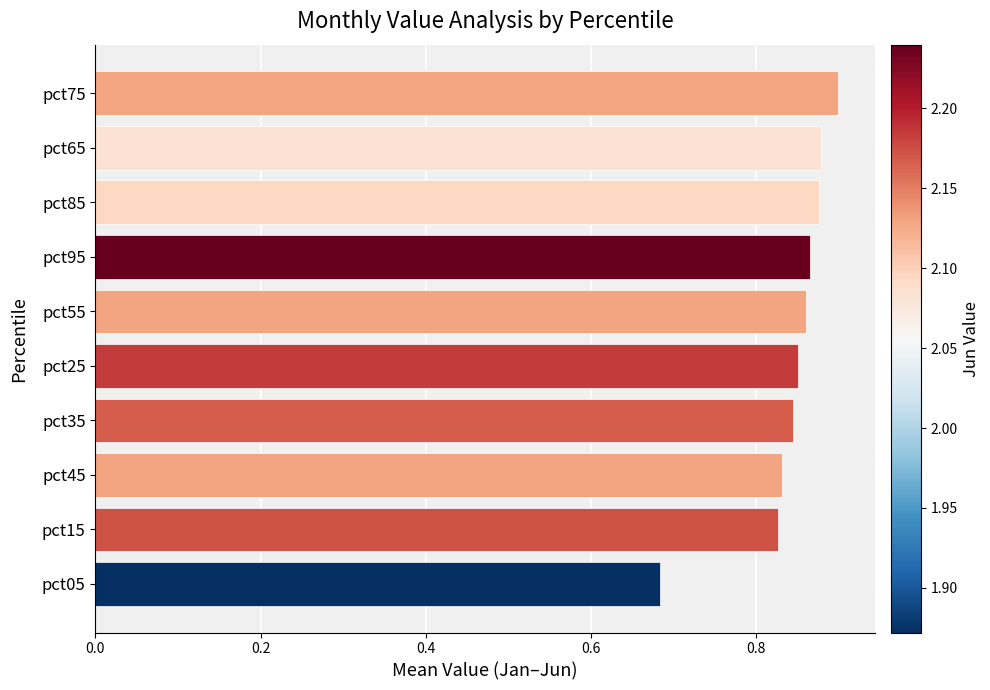

How many categories are shown in the chart?

10